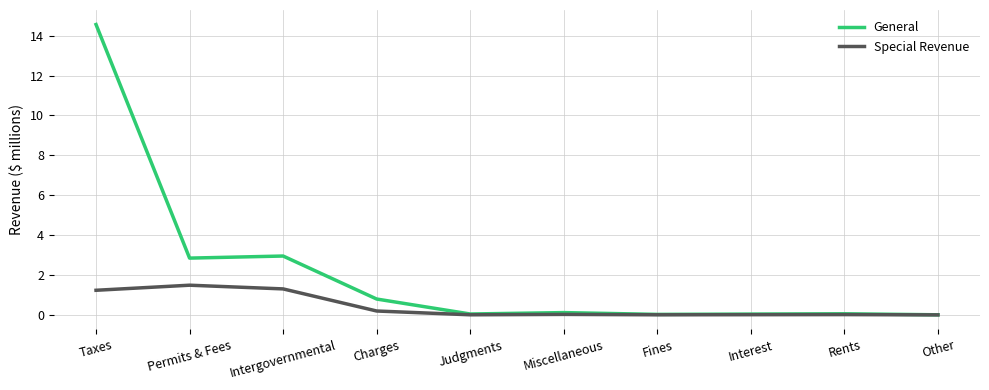

At Intergovernmental, list the series in order from largest to smallest.

General, Special Revenue